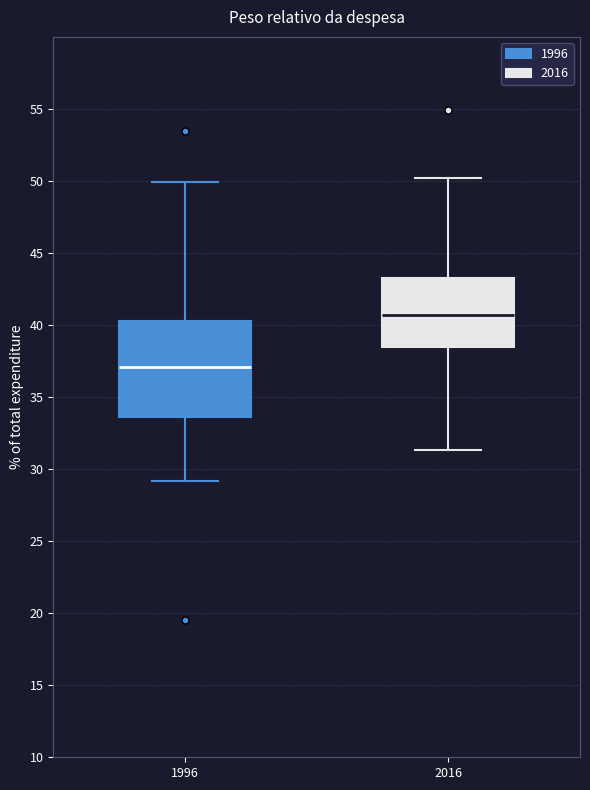

Where does the lower whisker of the box at x = 2016 end on the y-axis? The values are not printed on the chart, so give them approximately, as read against the axis.

31.5